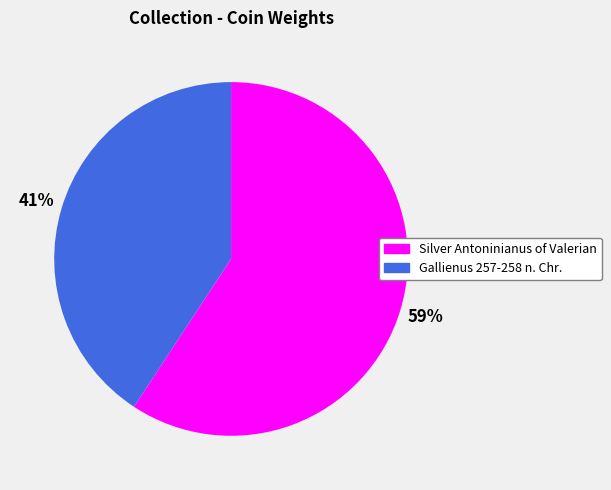

What is the largest slice in the pie chart?

Silver Antoninianus of Valerian